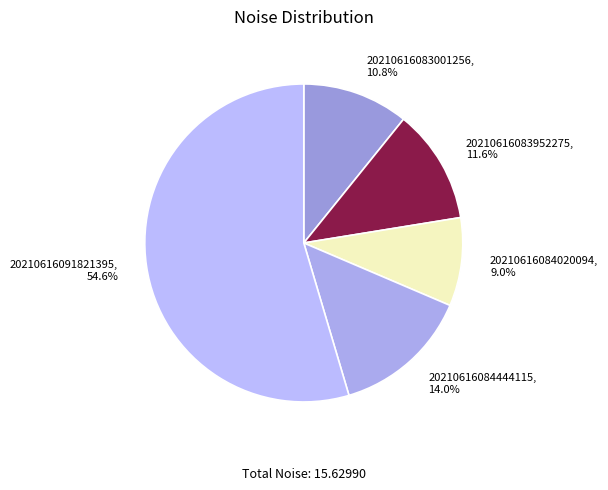

Is there any slice that represents more than half of the pie?

Yes